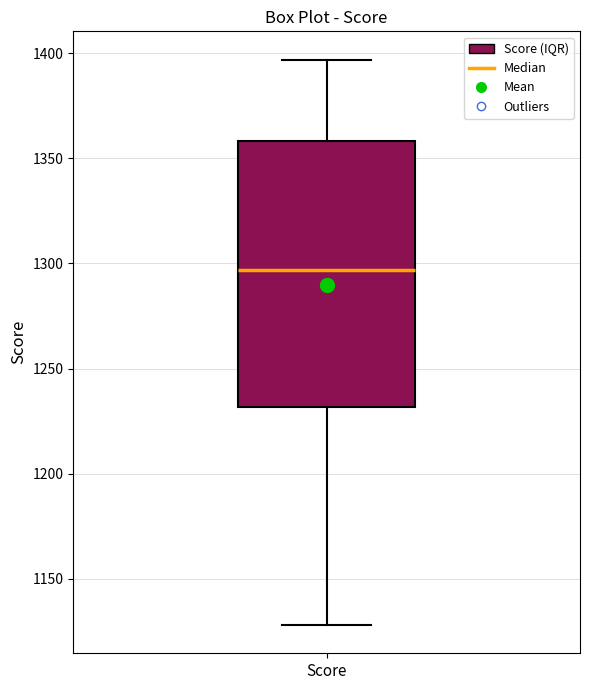

Transcribe this box plot: give where the median line is, the range the box spans, and where the two whiskers end, as read against the y-axis. The values are not printed on the chart, so give them approximately, as read against the axis.

median 1295, box 1230 to 1360, whiskers 1130 to 1395